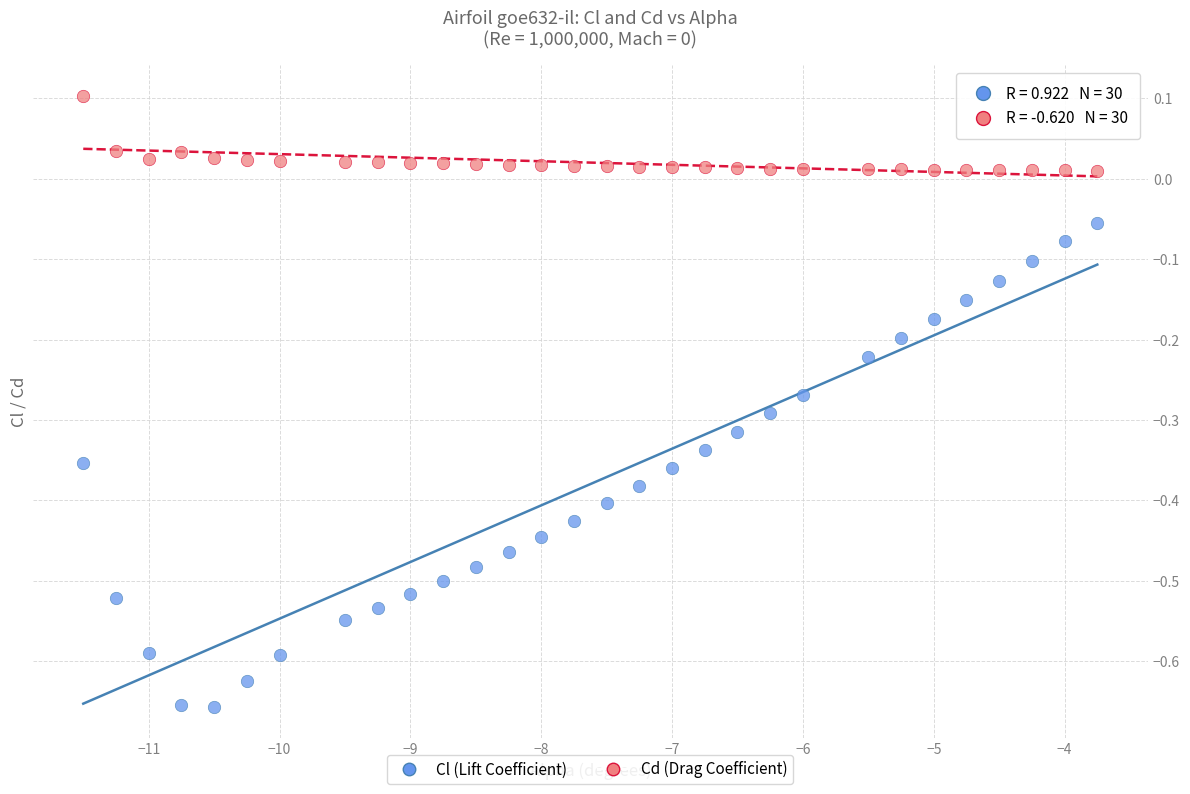

Across all data points, what is the range of Y values (max minus min)?

0.8